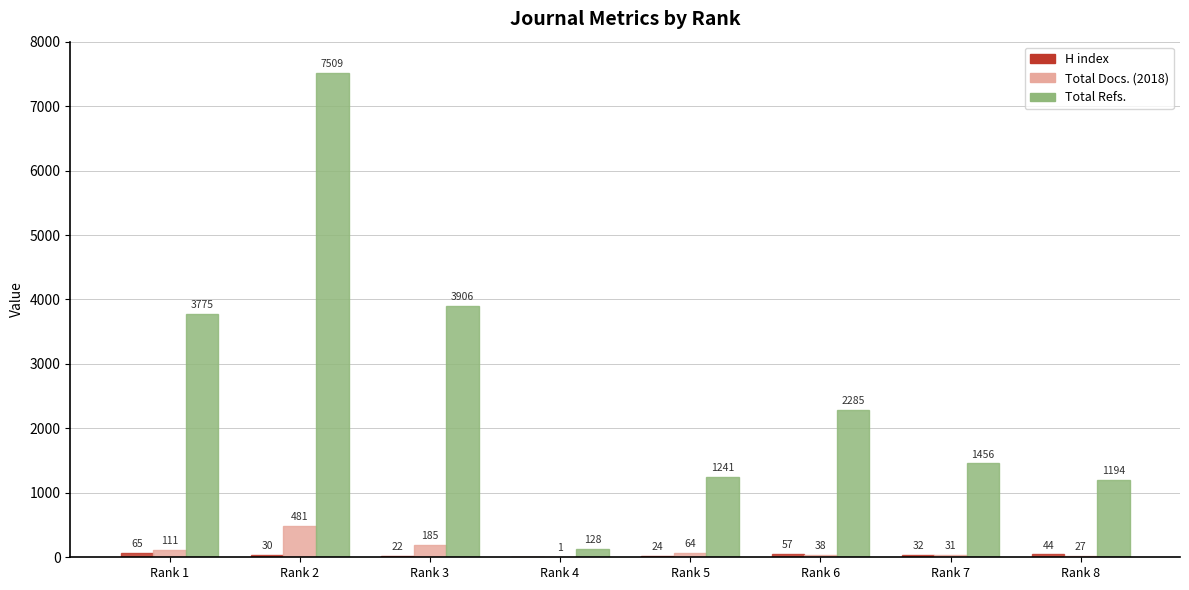

At which category is the sum across all series the highest?

Rank 2